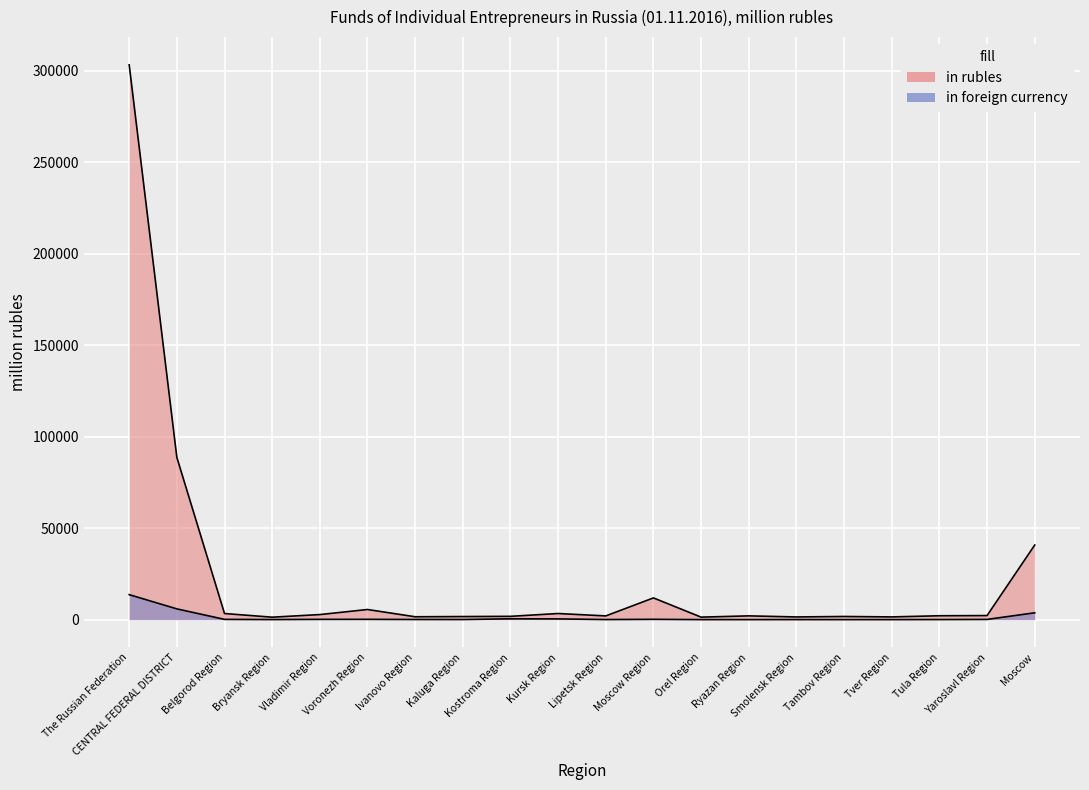

List the series in order of their overall mean, lowest first.

in foreign currency, in rubles